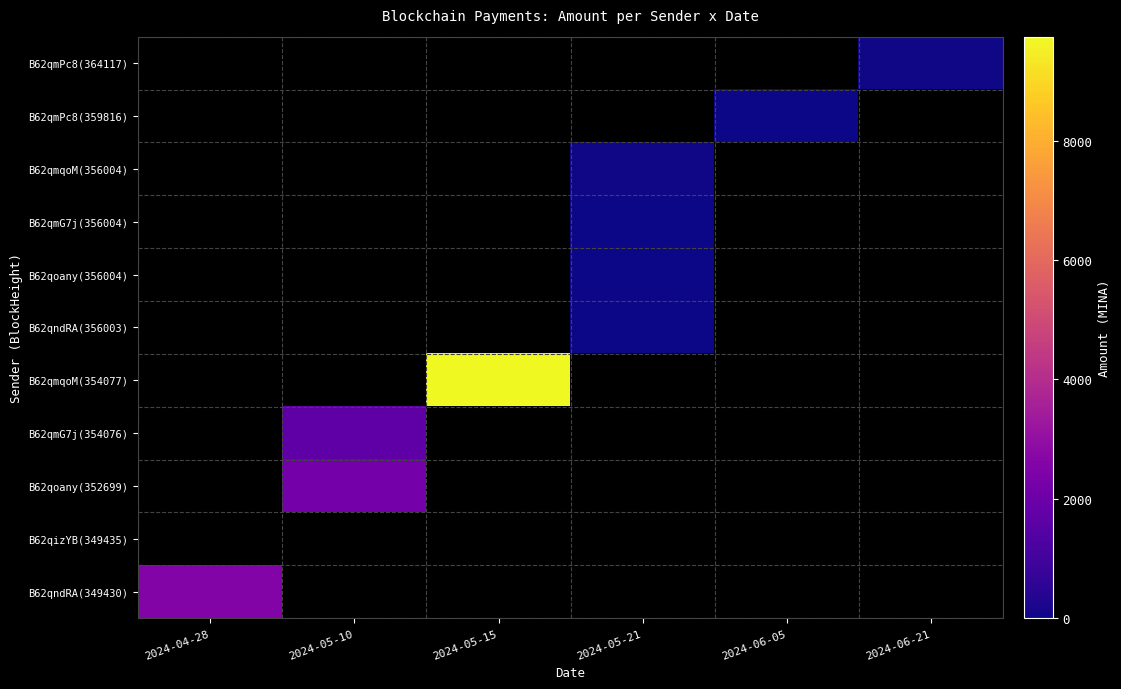

Reading left to right, what are all the values shown in this chart?

B62qmPc8(364117): 2024-04-28=0.0	2024-05-10=0.0	2024-05-15=0.0	2024-05-21=0.0	2024-06-05=0.0	2024-06-21=59.6
B62qmPc8(359816): 2024-04-28=0.0	2024-05-10=0.0	2024-05-15=0.0	2024-05-21=0.0	2024-06-05=18.9	2024-06-21=0.0
B62qmqoM(356004): 2024-04-28=0.0	2024-05-10=0.0	2024-05-15=0.0	2024-05-21=70.4	2024-06-05=0.0	2024-06-21=0.0
B62qmG7j(356004): 2024-04-28=0.0	2024-05-10=0.0	2024-05-15=0.0	2024-05-21=11.7	2024-06-05=0.0	2024-06-21=0.0
B62qoany(356004): 2024-04-28=0.0	2024-05-10=0.0	2024-05-15=0.0	2024-05-21=15.5	2024-06-05=0.0	2024-06-21=0.0
B62qndRA(356003): 2024-04-28=0.0	2024-05-10=0.0	2024-05-15=0.0	2024-05-21=37.8	2024-06-05=0.0	2024-06-21=0.0
B62qmqoM(354077): 2024-04-28=0.0	2024-05-10=0.0	2024-05-15=9739.7	2024-05-21=0.0	2024-06-05=0.0	2024-06-21=0.0
B62qmG7j(354076): 2024-04-28=0.0	2024-05-10=1641.9	2024-05-15=0.0	2024-05-21=0.0	2024-06-05=0.0	2024-06-21=0.0
B62qoany(352699): 2024-04-28=0.0	2024-05-10=2171.1	2024-05-15=0.0	2024-05-21=0.0	2024-06-05=0.0	2024-06-21=0.0
B62qizYB(349435): 2024-04-28=0.0	2024-05-10=0.0	2024-05-15=0.0	2024-05-21=0.0	2024-06-05=0.0	2024-06-21=0.0
B62qndRA(349430): 2024-04-28=2583.2	2024-05-10=0.0	2024-05-15=0.0	2024-05-21=0.0	2024-06-05=0.0	2024-06-21=0.0